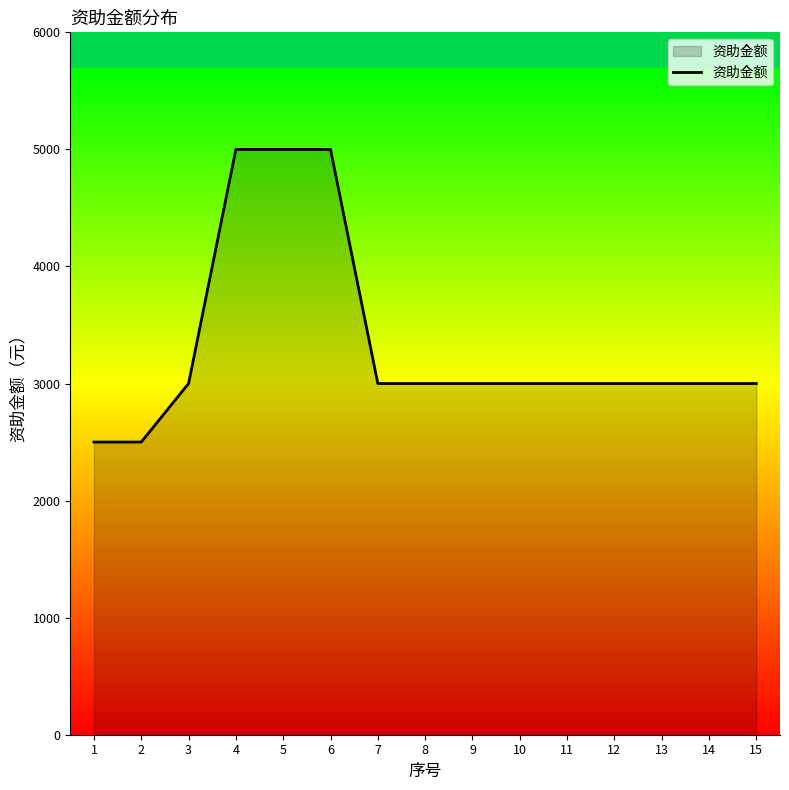

How many lines are shown in the chart?

1